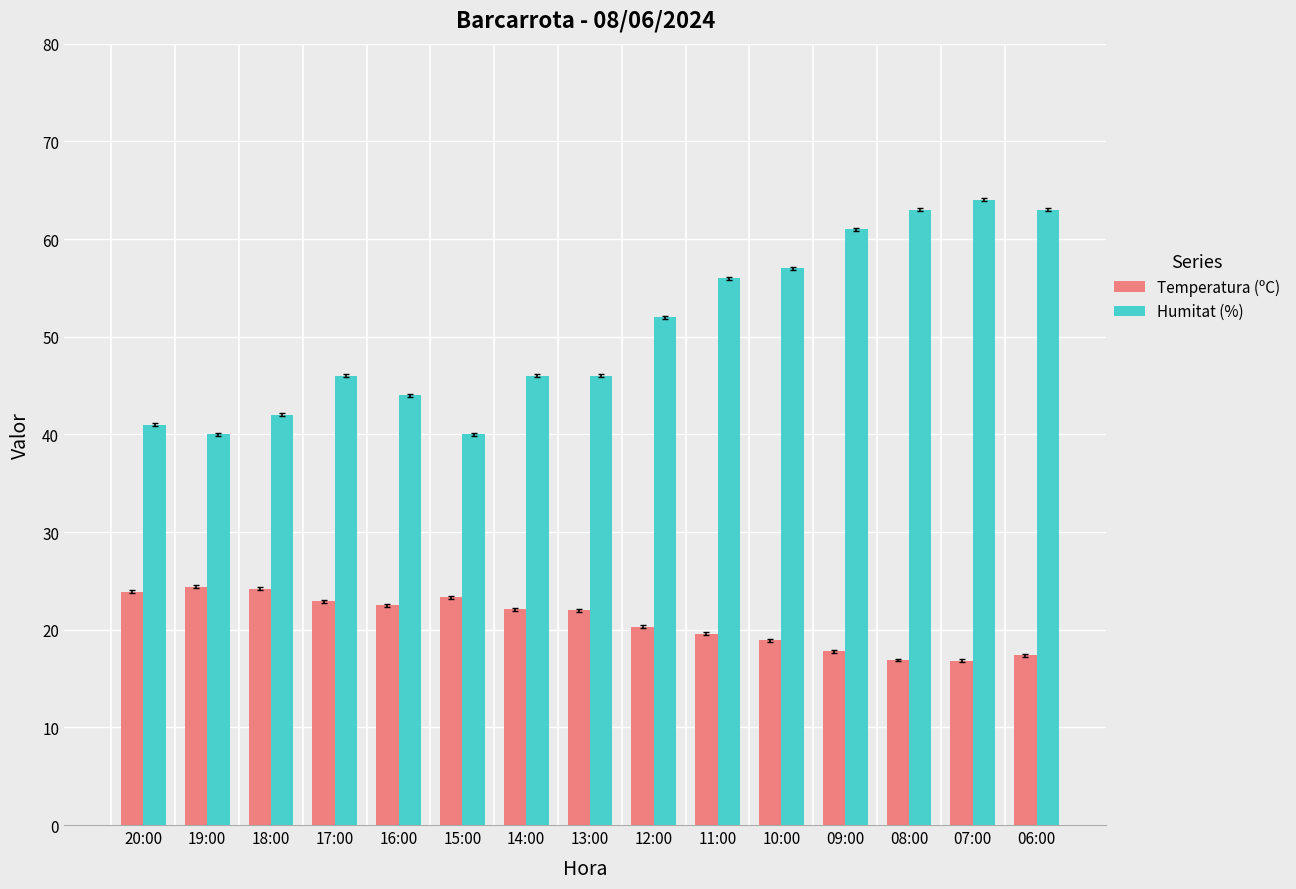

How many groups of bars are there?

15